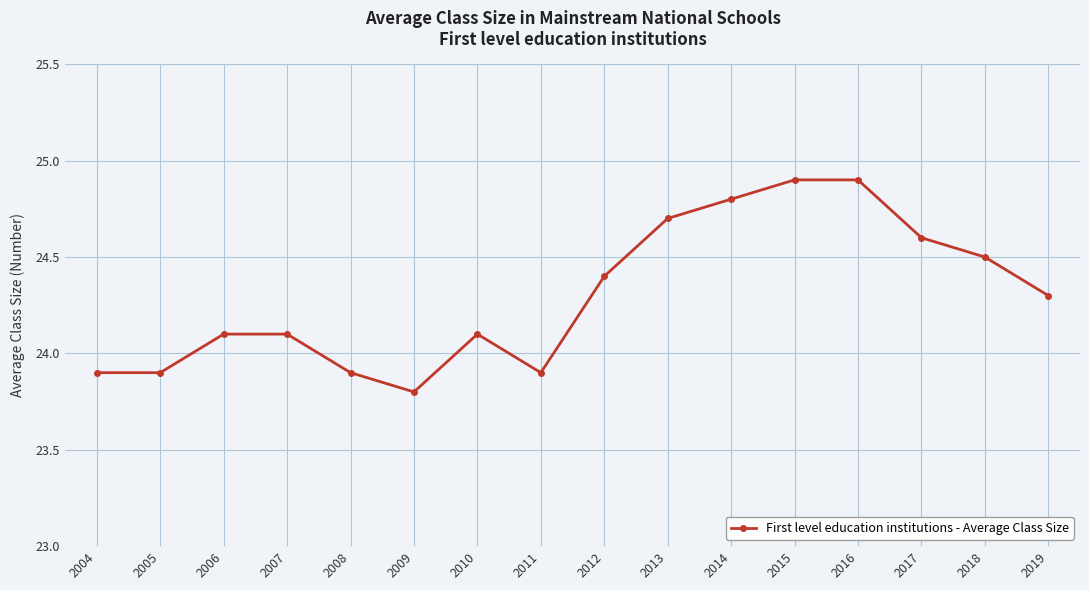

Read the value at 2007.

24.1